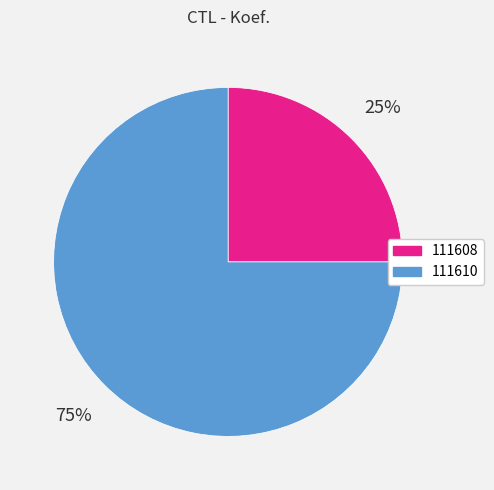

The 111610 slice represents 84% of the pie. True or false?

False